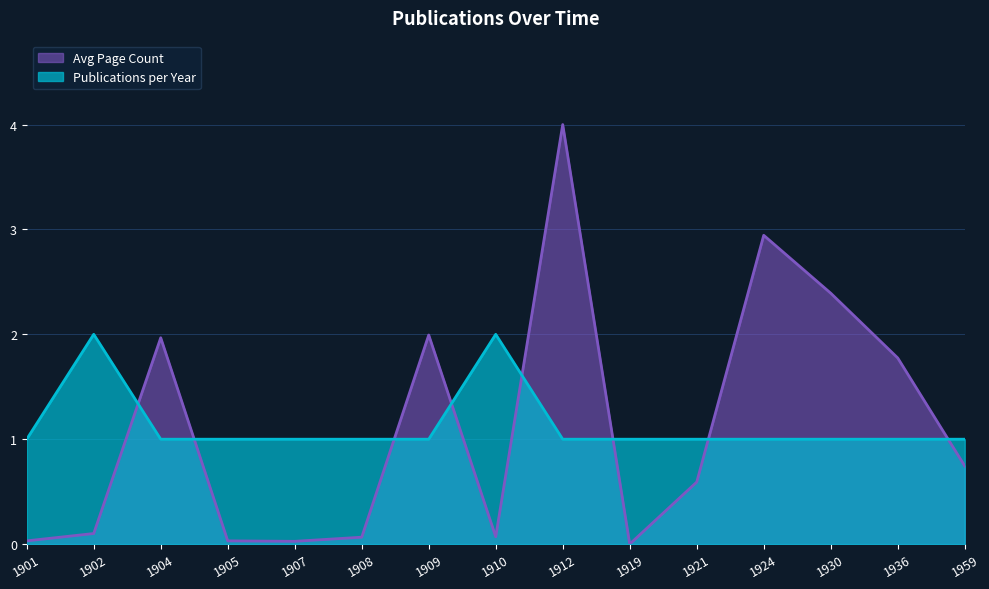

How many distinct data groups are displayed?

2